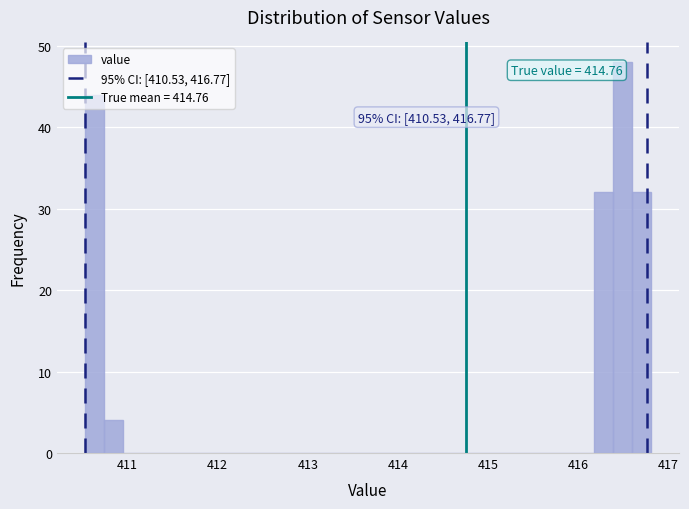

Around what value on the x-axis is the tallest bar? Give the approximate position of its centre, as read against the axis.

416.5